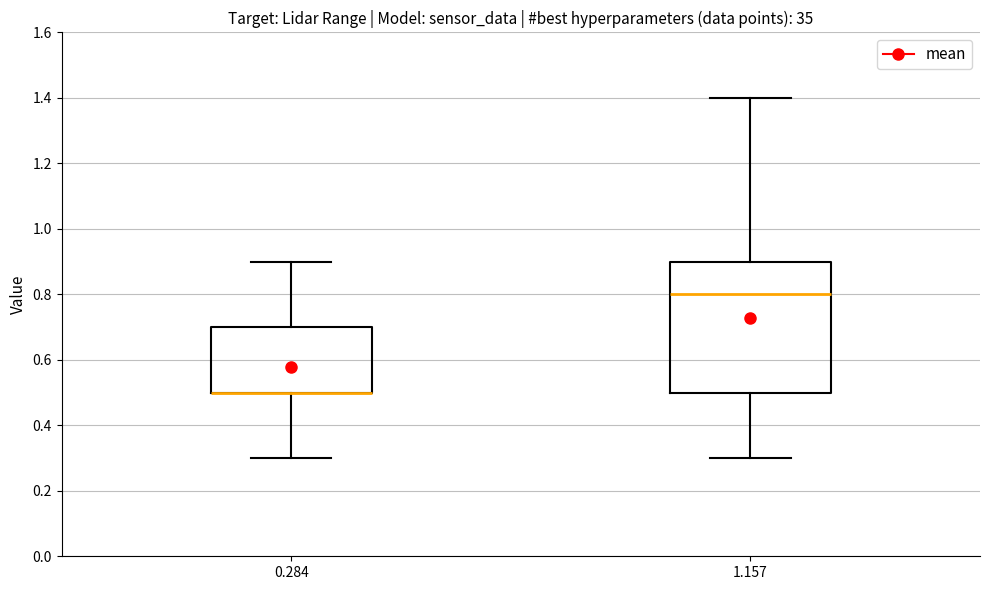

Where is the upper edge of the box at x = 1.157 on the y-axis? The values are not printed on the chart, so give them approximately, as read against the axis.

0.9